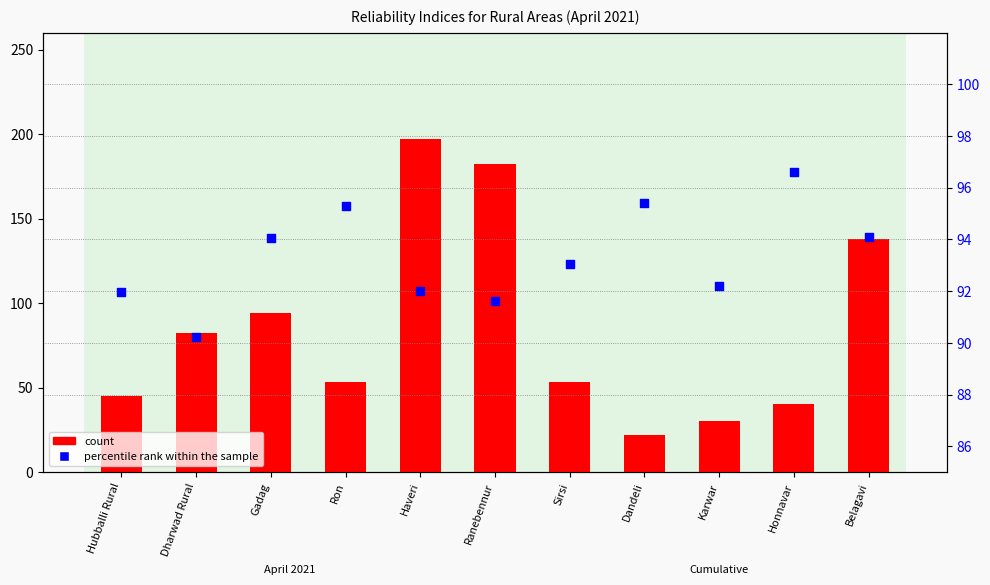

Which series reaches the maximum Y coordinate?

count